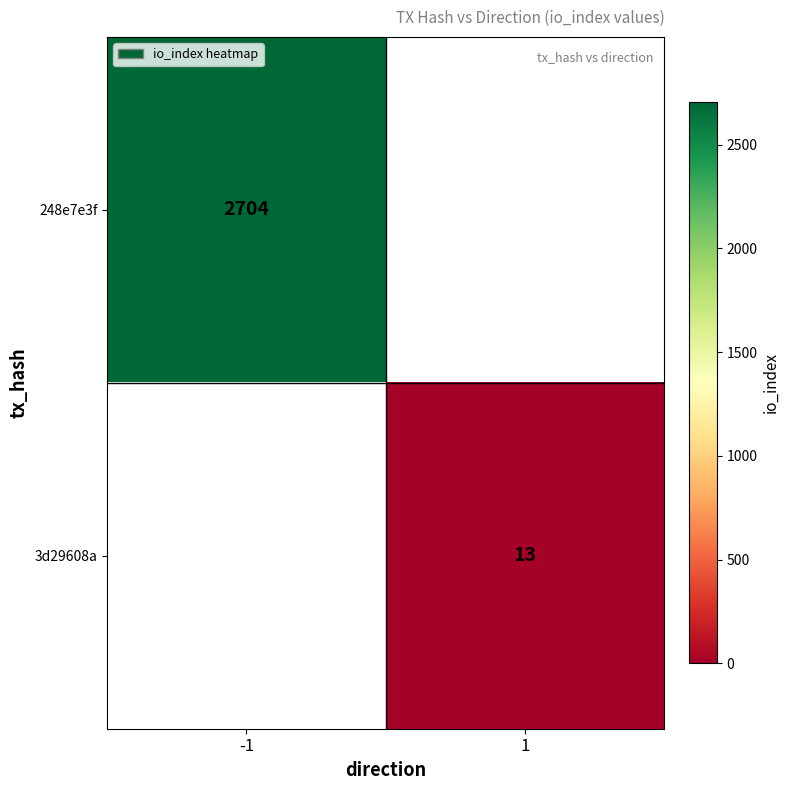

The value of 3d29608a at 1 is 19. True or false?

False